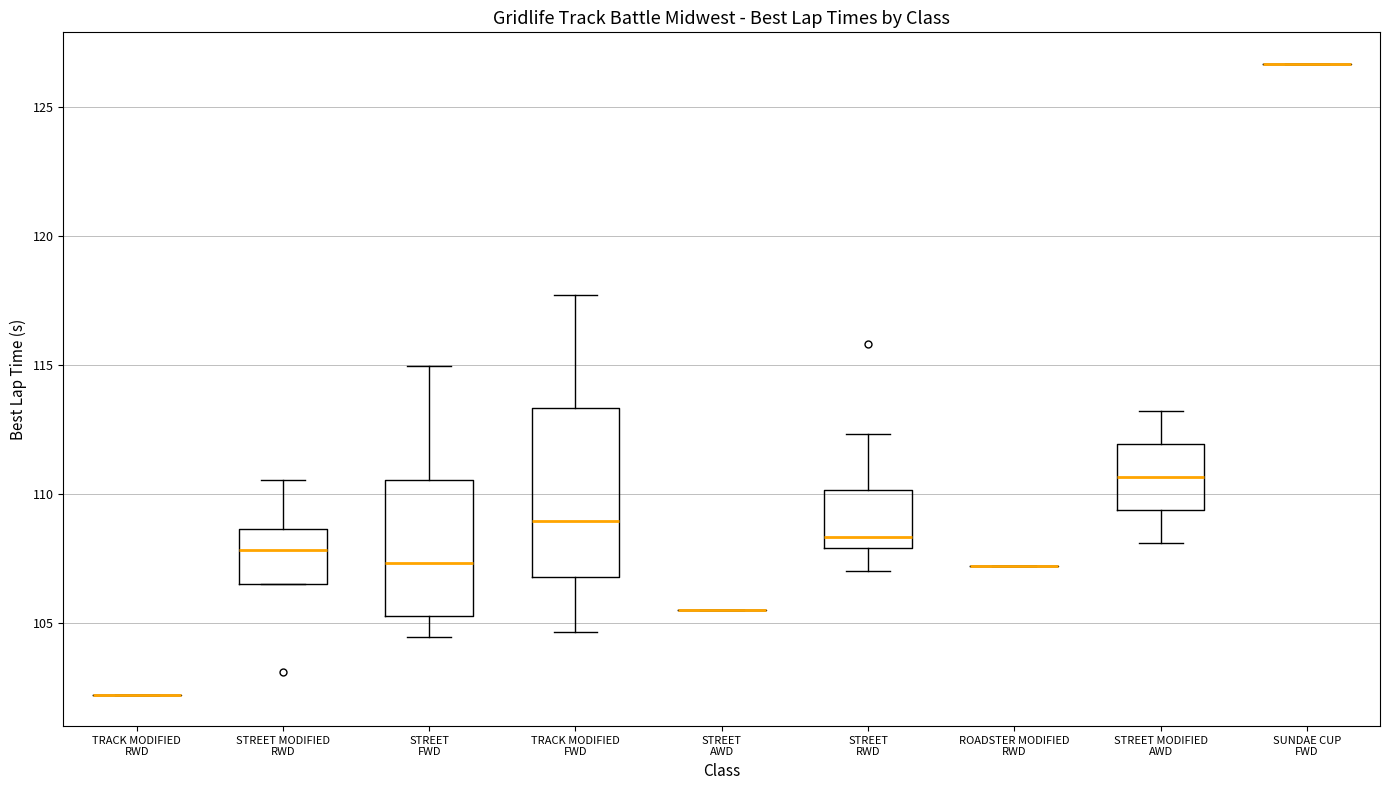

Reading left to right, transcribe this box plot: for each box, give where its median line is, the range the box spans, and where its two whiskers end, as read against the y-axis. The values are not printed on the chart, so give them approximately, as read against the axis.

TRACK MODIFIED RWD: box collapsed to a line at 102.0, whiskers 102.0 to 102.0
STREET MODIFIED RWD: median 108.0, box 106.5 to 108.5, whiskers 106.5 to 110.5
STREET FWD: median 107.5, box 105.5 to 110.5, whiskers 104.5 to 115.0
TRACK MODIFIED FWD: median 109.0, box 107.0 to 113.5, whiskers 104.5 to 117.5
STREET AWD: box collapsed to a line at 105.5, whiskers 105.5 to 105.5
STREET RWD: median 108.5, box 108.0 to 110.0, whiskers 107.0 to 112.5
ROADSTER MODIFIED RWD: box collapsed to a line at 107.0, whiskers 107.0 to 107.0
STREET MODIFIED AWD: median 110.5, box 109.5 to 112.0, whiskers 108.0 to 113.0
SUNDAE CUP FWD: box collapsed to a line at 126.5, whiskers 126.5 to 126.5